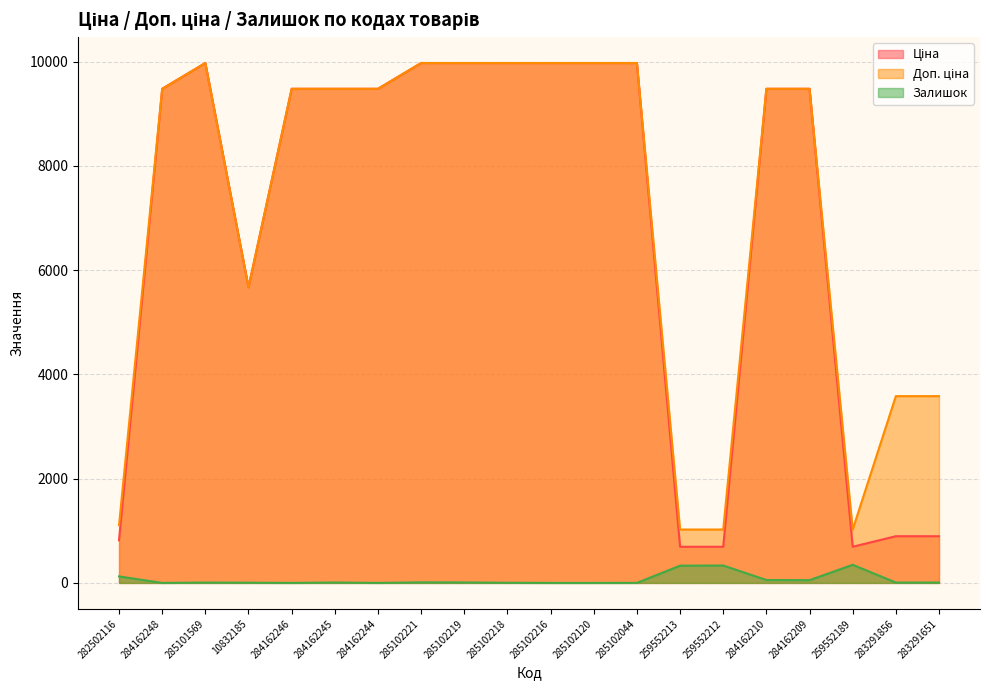

What is the spread (max minus min) of values at 285101569?

9968.0